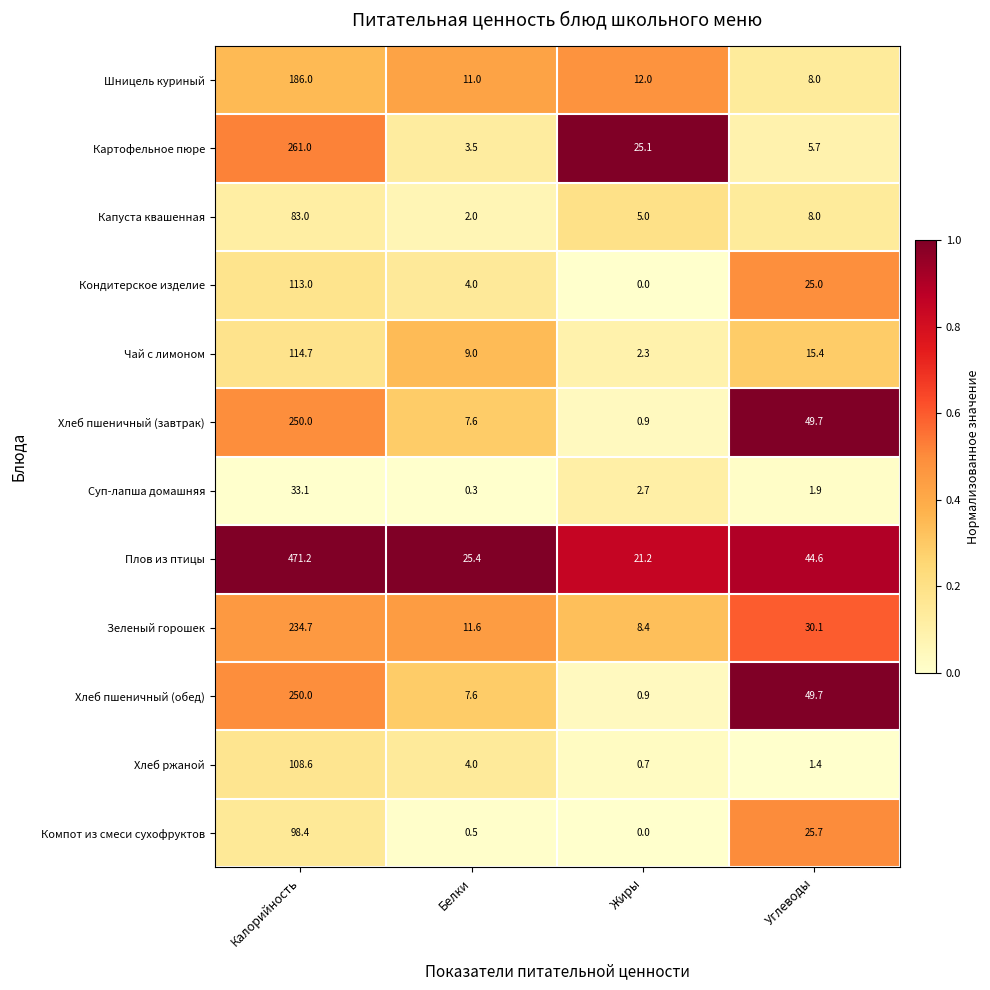

Which series has the widest spread of values?

Плов из птицы